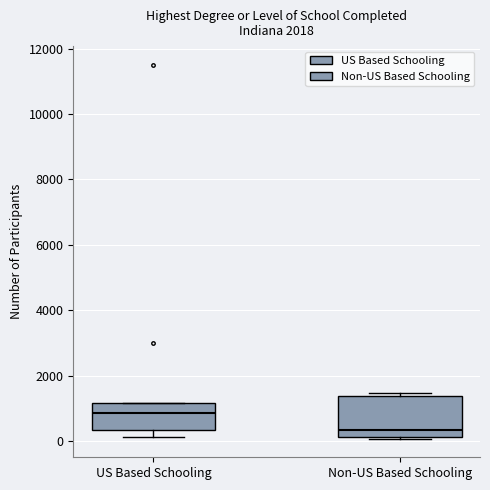

Which box's median line is the highest?

US Based Schooling